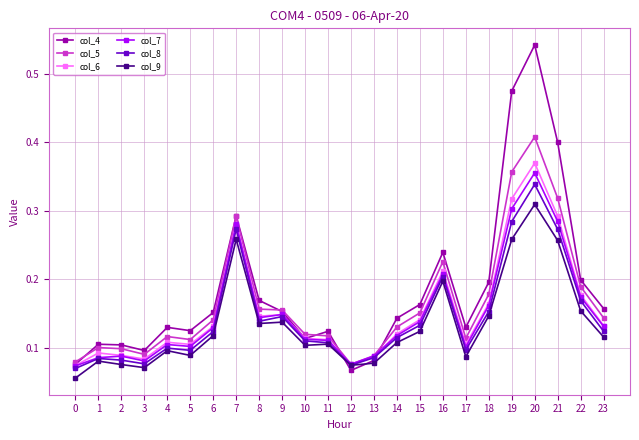

True or false: col_4 has more than 2 points higher than both neighbors.

True